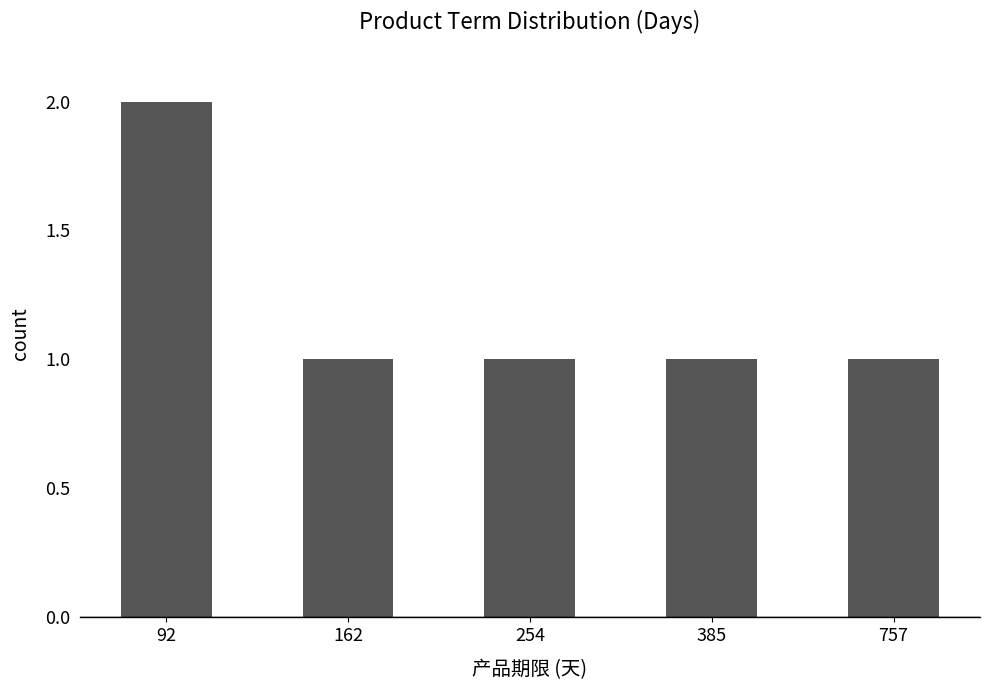

Reading left to right, what are all the values shown in this chart?

92=2	162=1	254=1	385=1	757=1